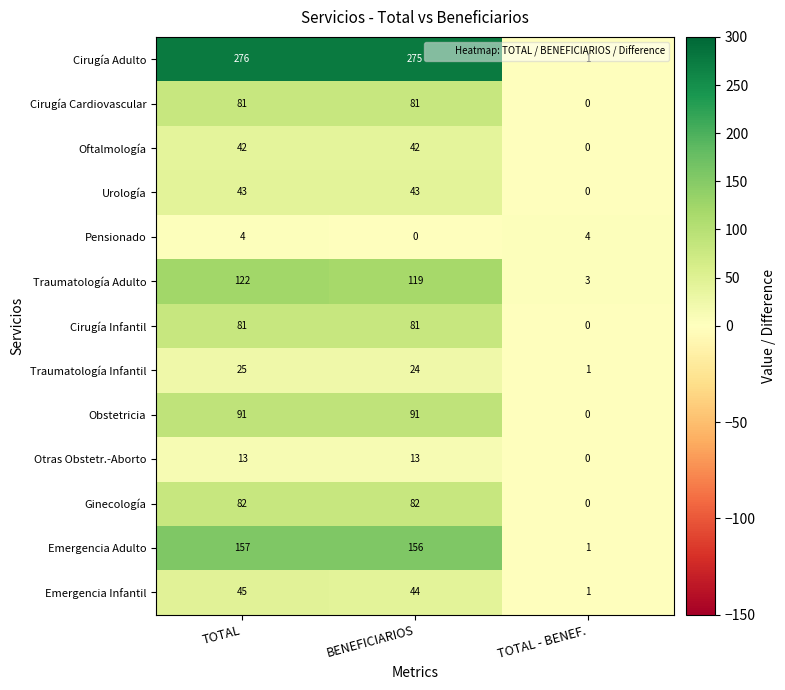

What is the difference between the Cirugía Cardiovascular values at TOTAL and TOTAL - BENEF.?

81